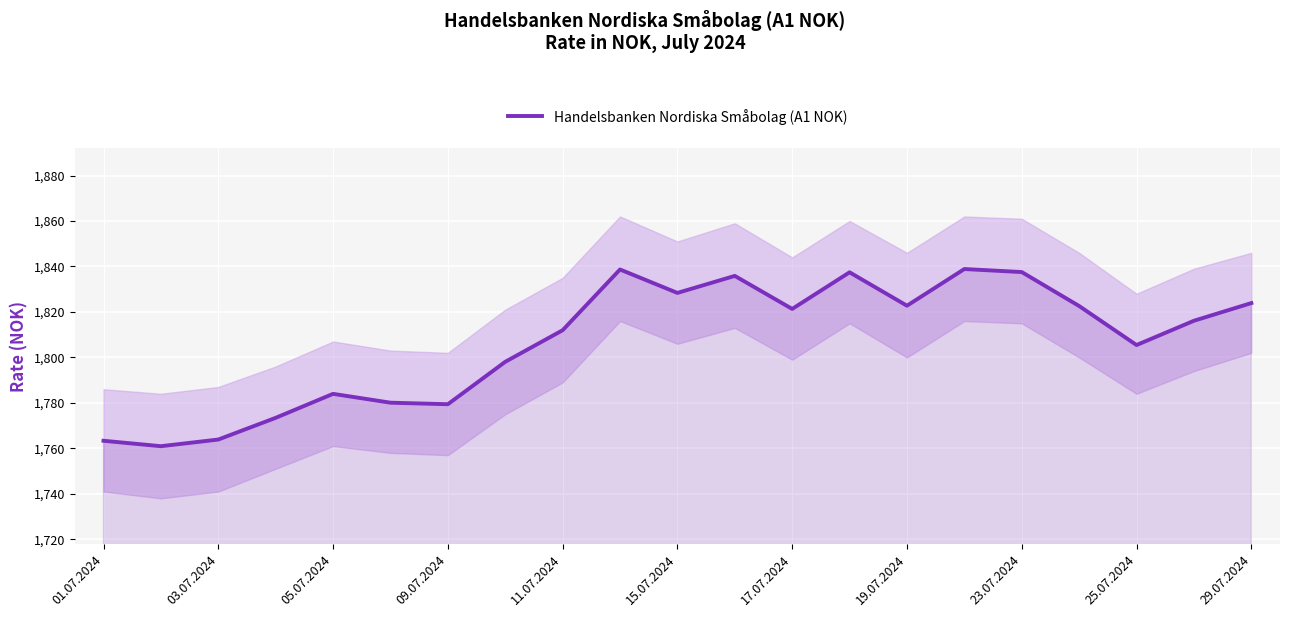

The value of Handelsbanken Nordiska Småbolag (A1 NOK) at 09.07.2024 is 802.9. True or false?

False